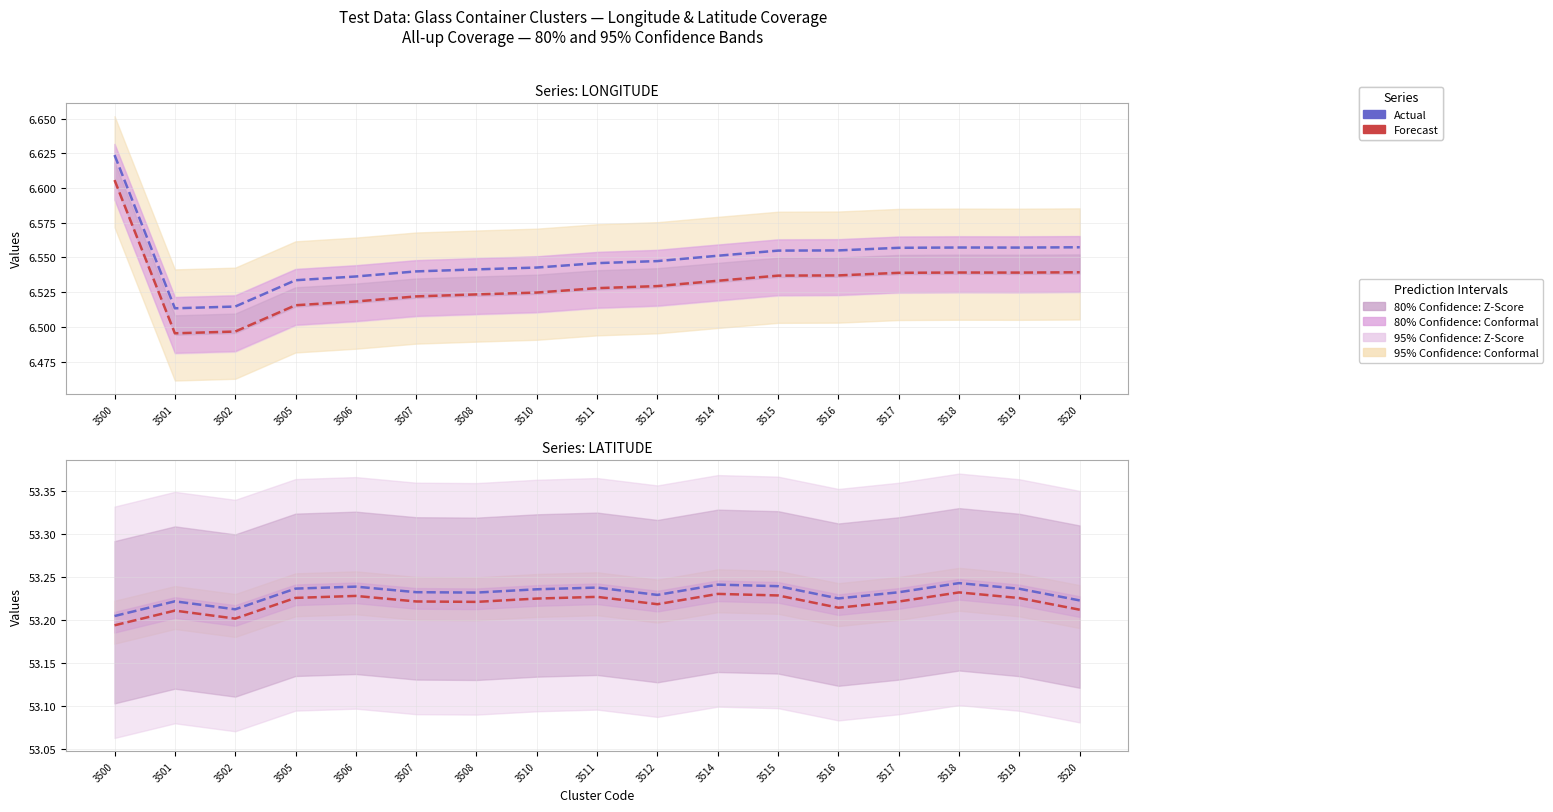

What is the sum of all Forecast values?

904.7